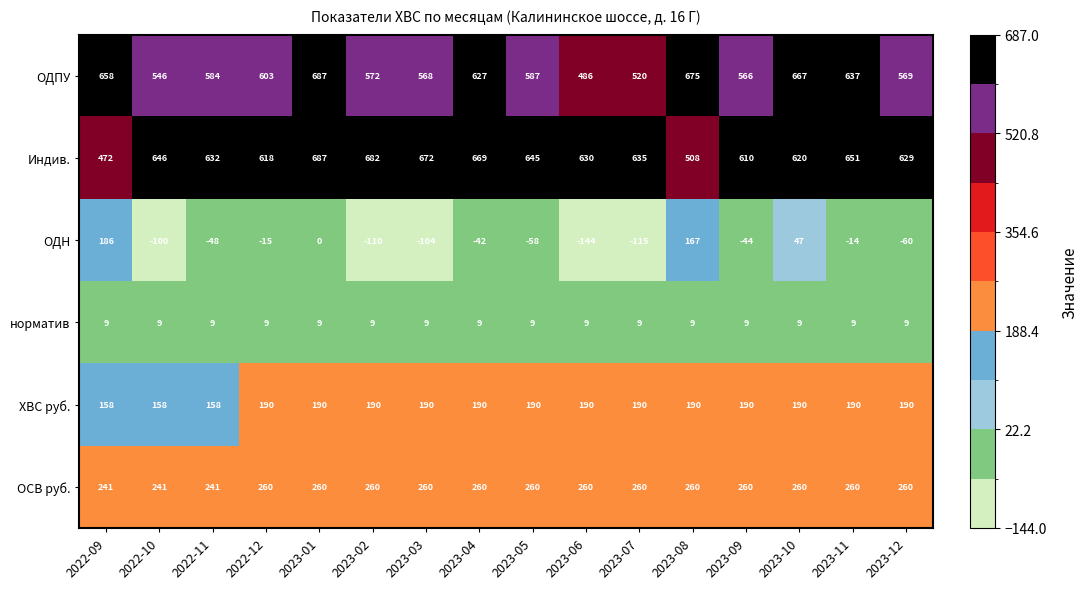

What is the difference between the highest and lowest values at 2023-07?

750